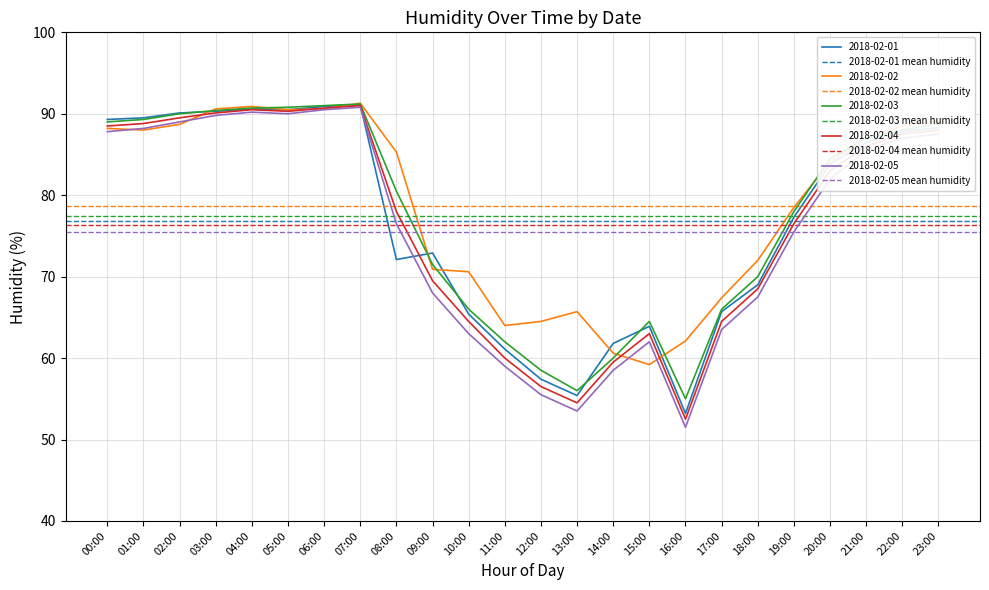

The value of 2018-02-04 at 09:00 is 69.5. True or false?

True